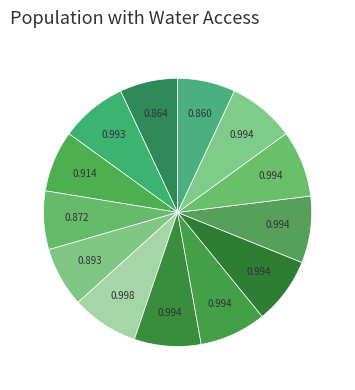

Is there any slice that represents more than half of the pie?

No